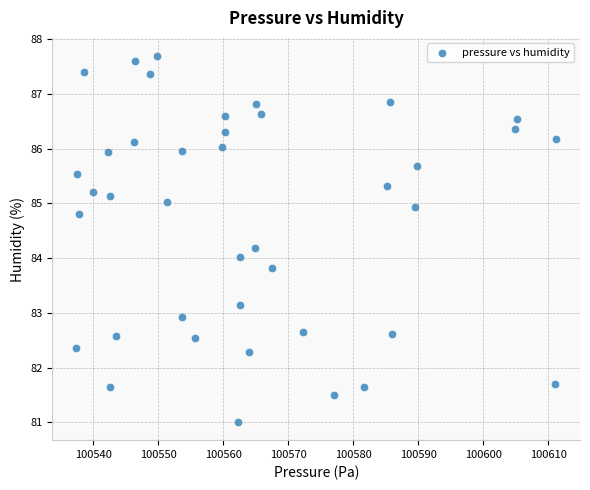

What is the range of Y values (max minus min)?

6.7